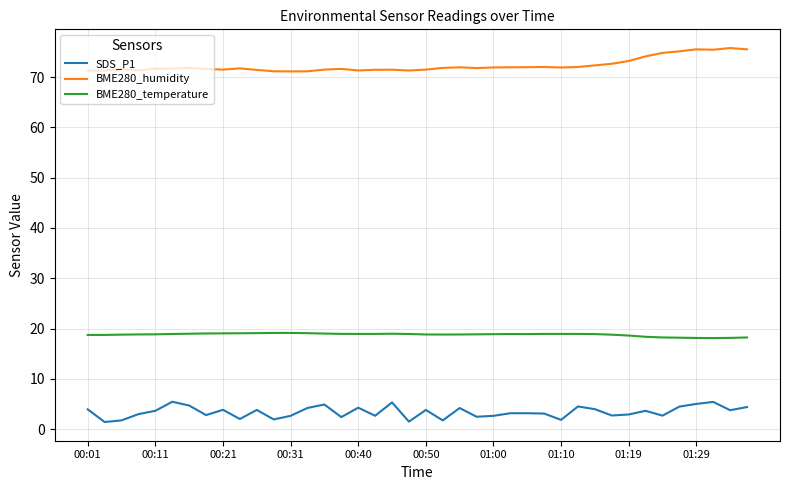

What is the difference between the maximum and minimum values in the SDS_P1 series?

4.0